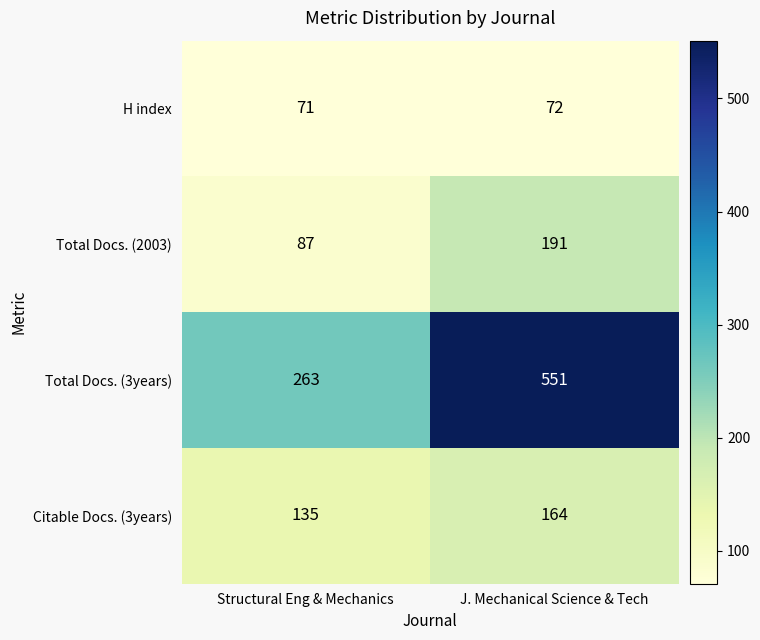

Which series has the largest total across all categories?

Total Docs. (3years)